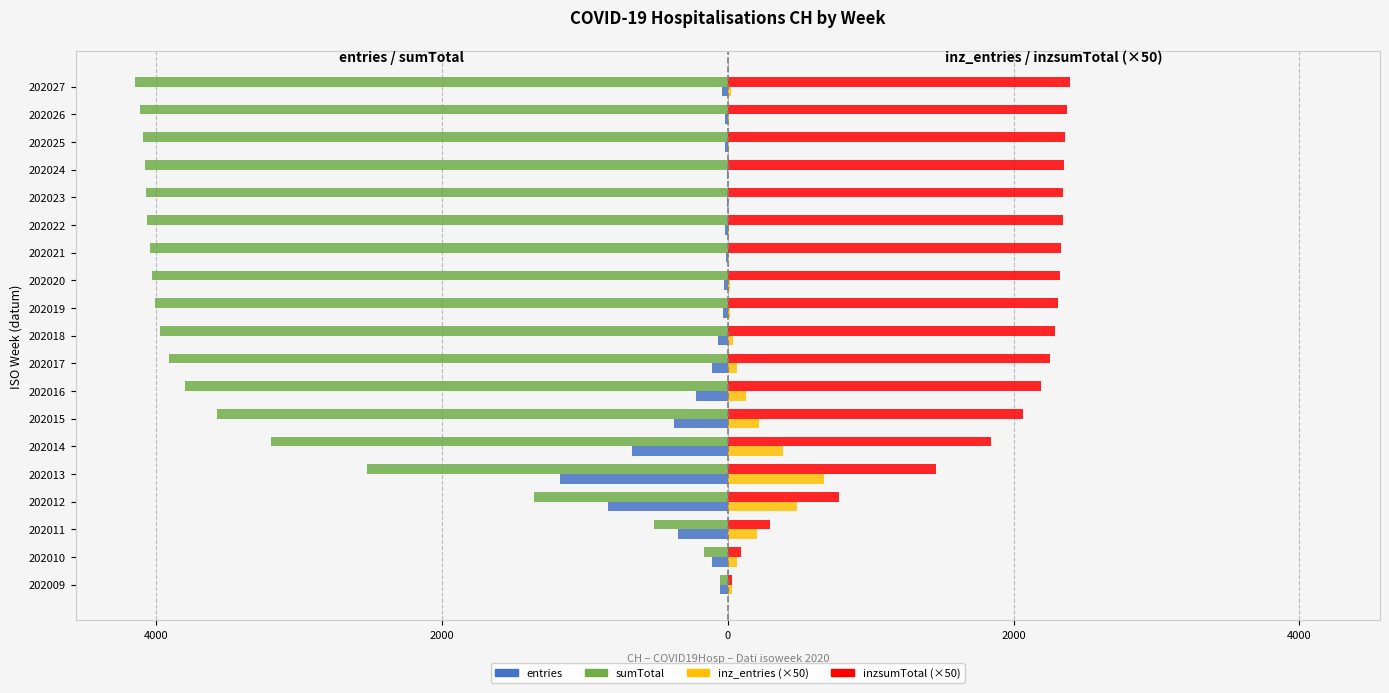

What is the average value of the sumTotal series?

-3143.5